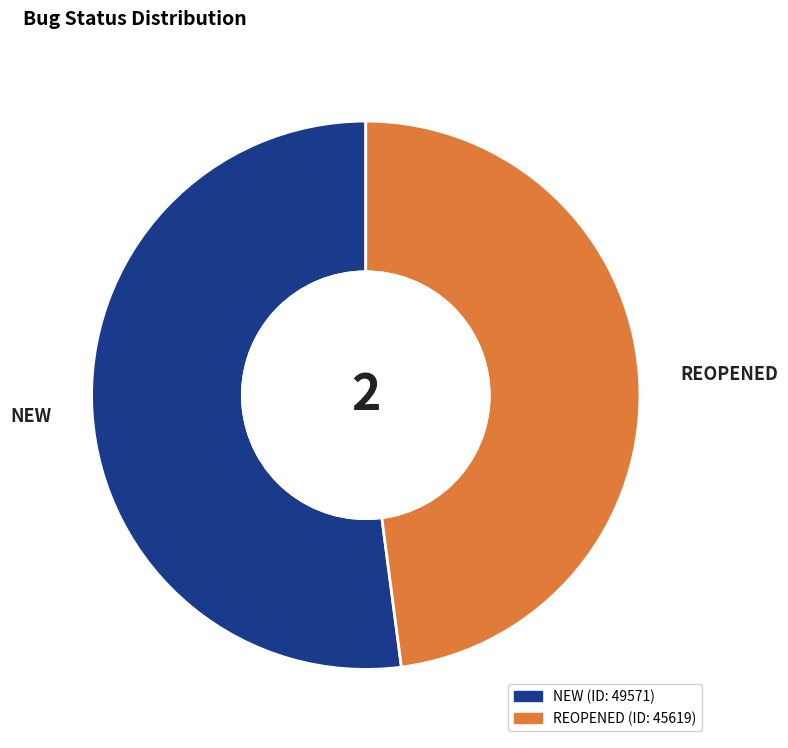

Is there a majority slice in this chart?

Yes